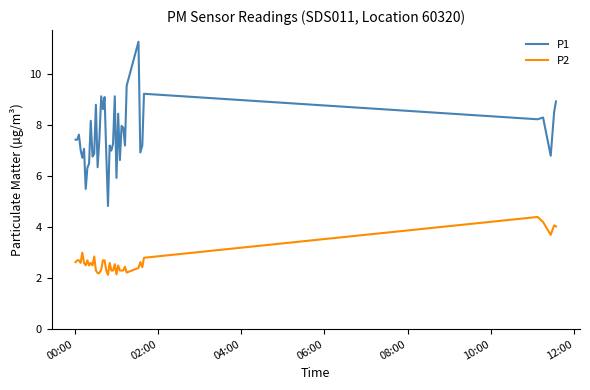

Which series has the largest range (max minus min)?

P1